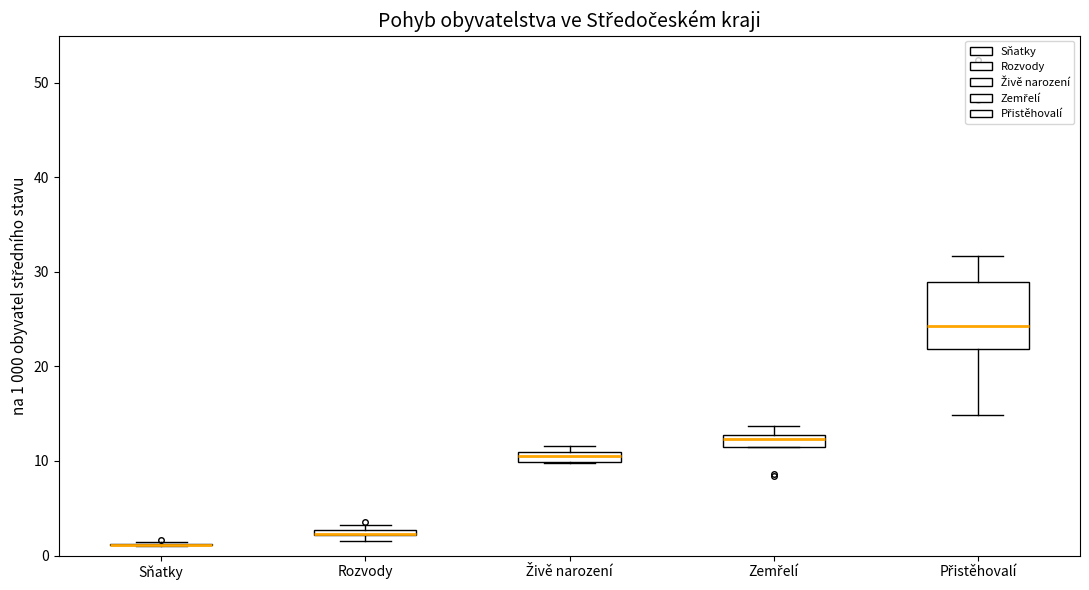

Which box is the tallest, from its lower edge to its upper edge?

Přistěhovalí